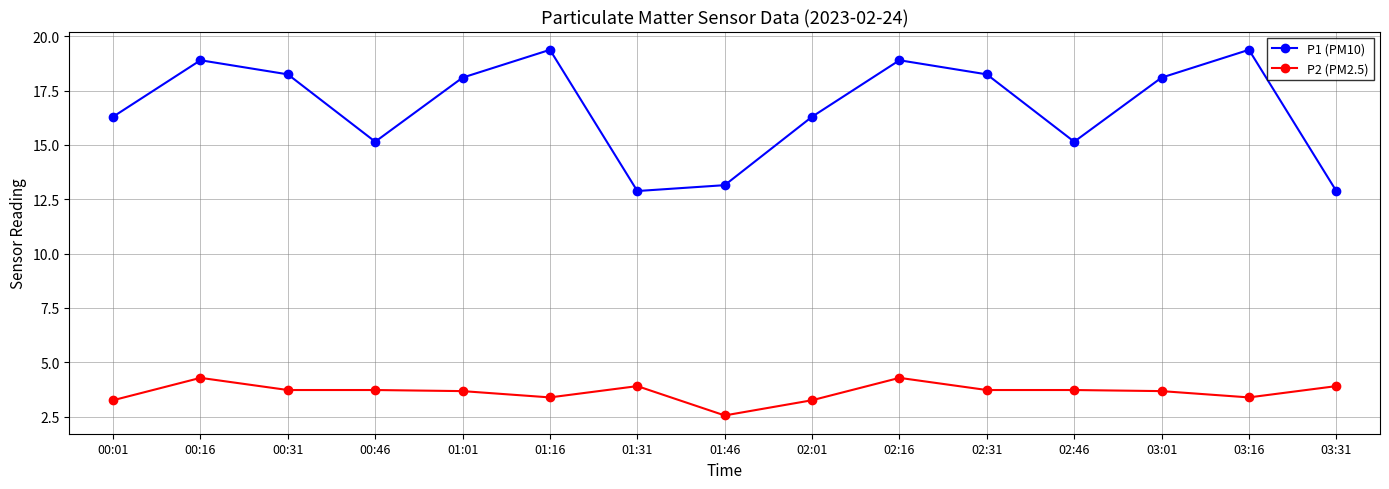

How many distinct data groups are displayed?

2